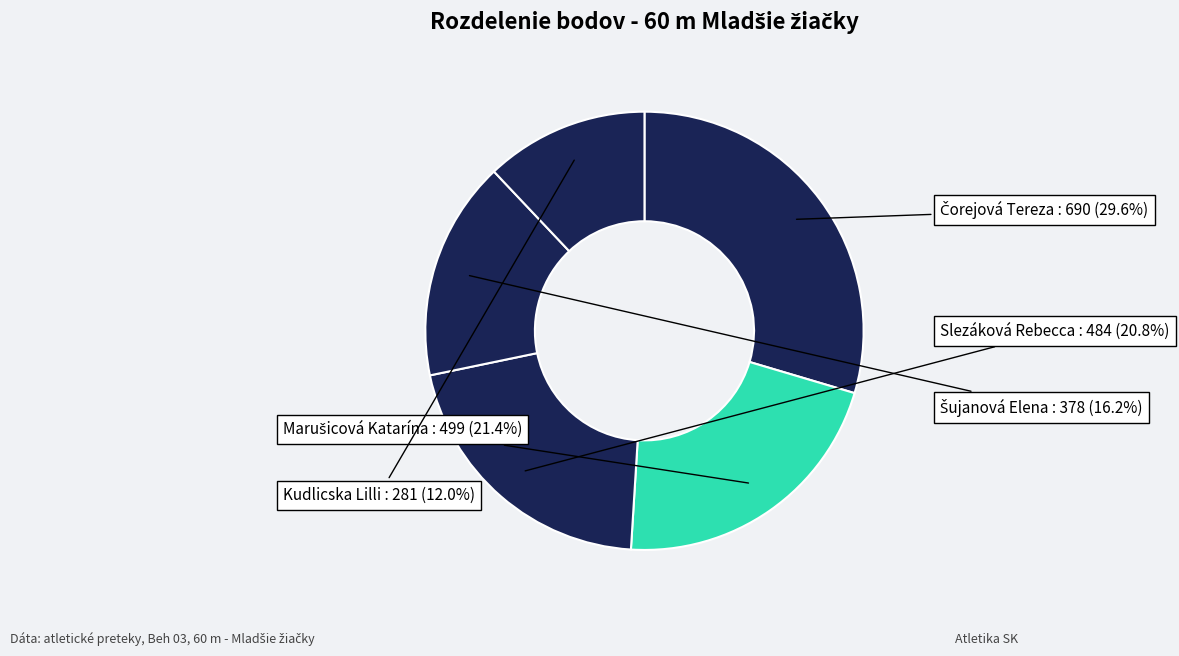

How many slices are in this pie chart?

5